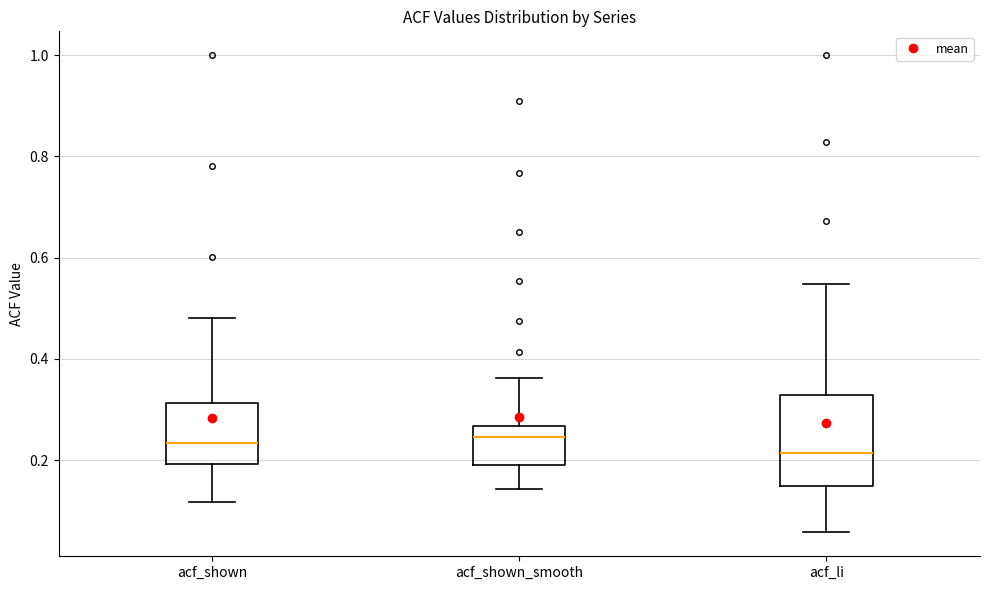

Reading left to right, read every box against the y-axis: the position of its median line, the range the box covers, and the ends of its whiskers. The values are not printed on the chart, so give them approximately, as read against the axis.

acf_shown: median 0.24, box 0.20 to 0.32, whiskers 0.12 to 0.48
acf_shown_smooth: median 0.24, box 0.18 to 0.26, whiskers 0.14 to 0.36
acf_li: median 0.22, box 0.14 to 0.32, whiskers 0.06 to 0.54